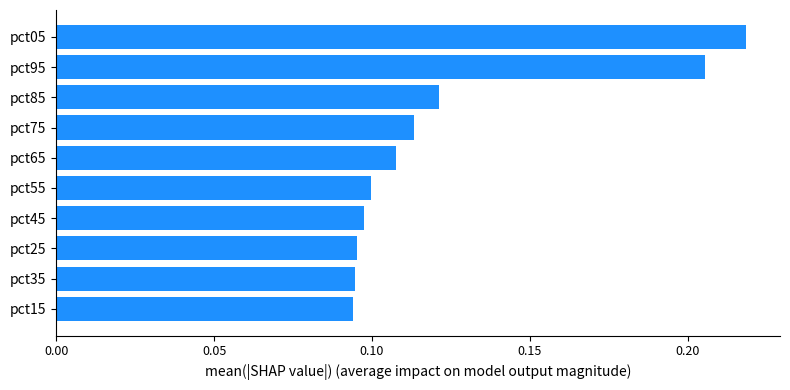

How many values are between 0 and 1?

10